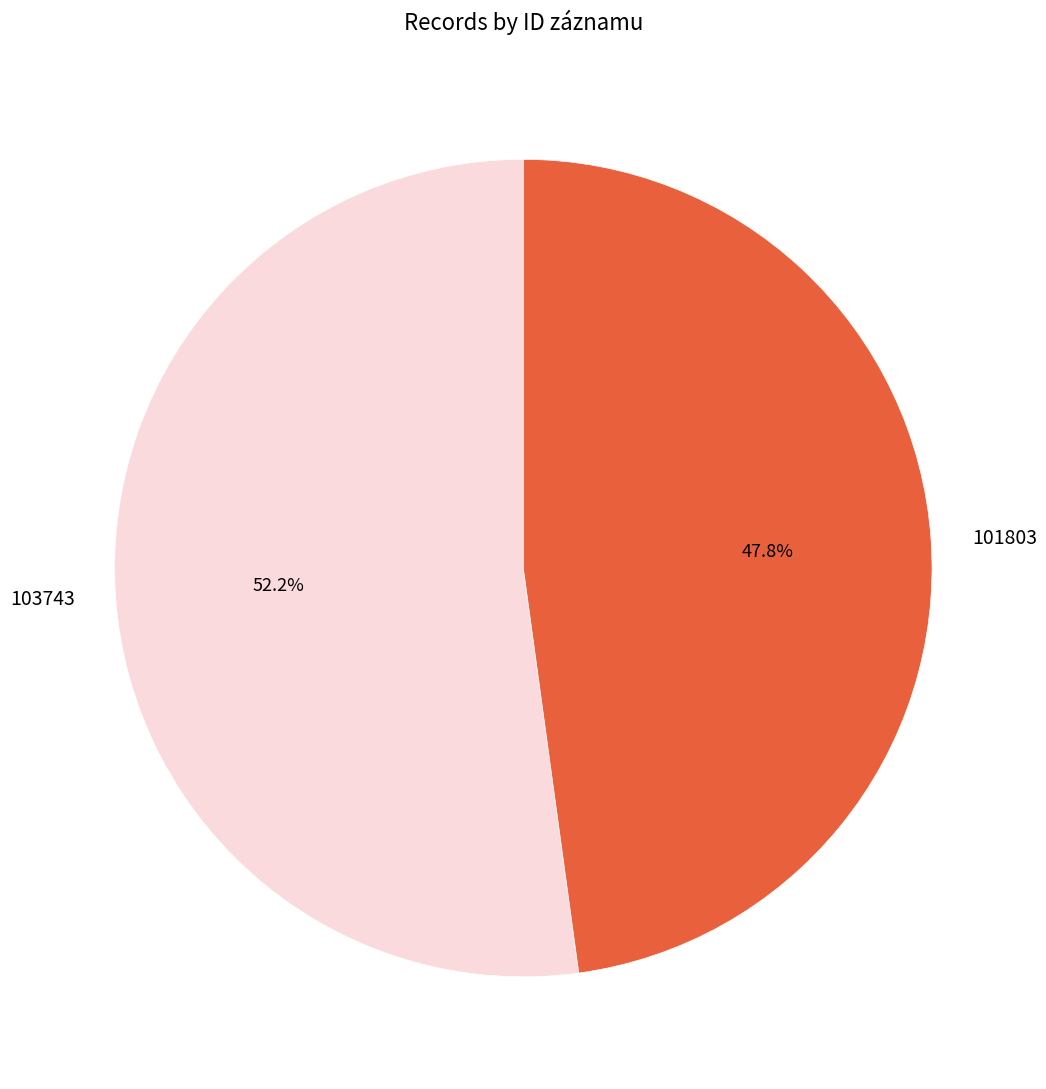

To the nearest percent, what percentage of the pie is 101803?

48%